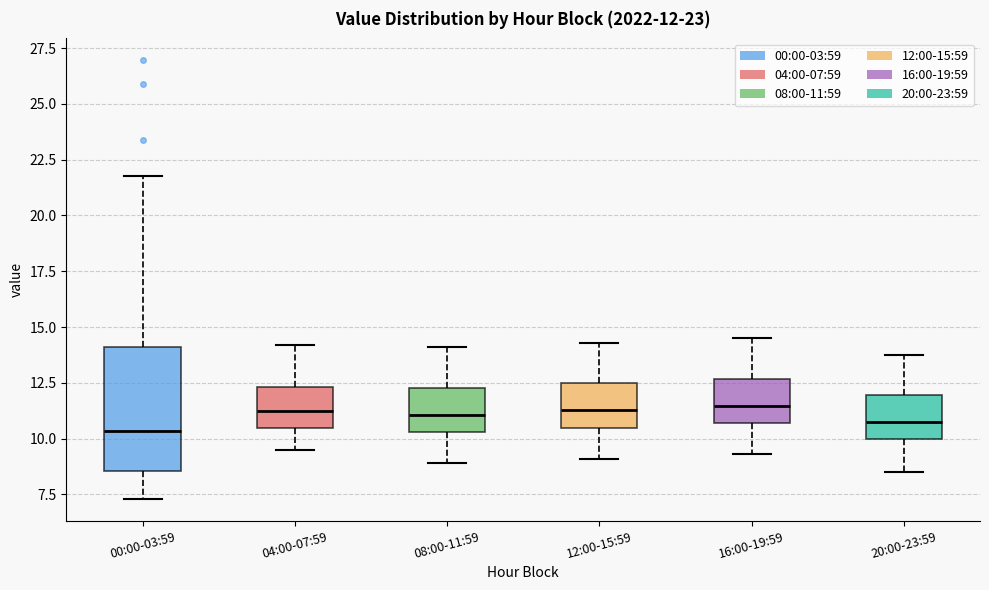

Comparing the boxes themselves (not the whiskers), which one is the tallest?

00:00-03:59